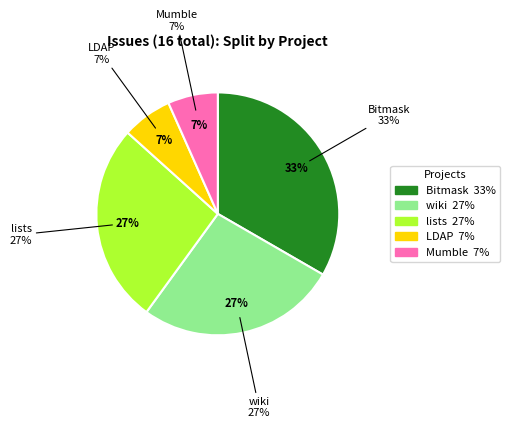

To the nearest percent, what is the difference between the largest and smallest slice percentages?

25%